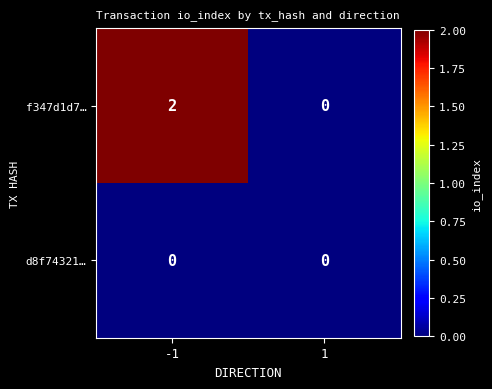

Is the value of d8f74321… at -1 greater than the value of f347d1d7… at -1?

No